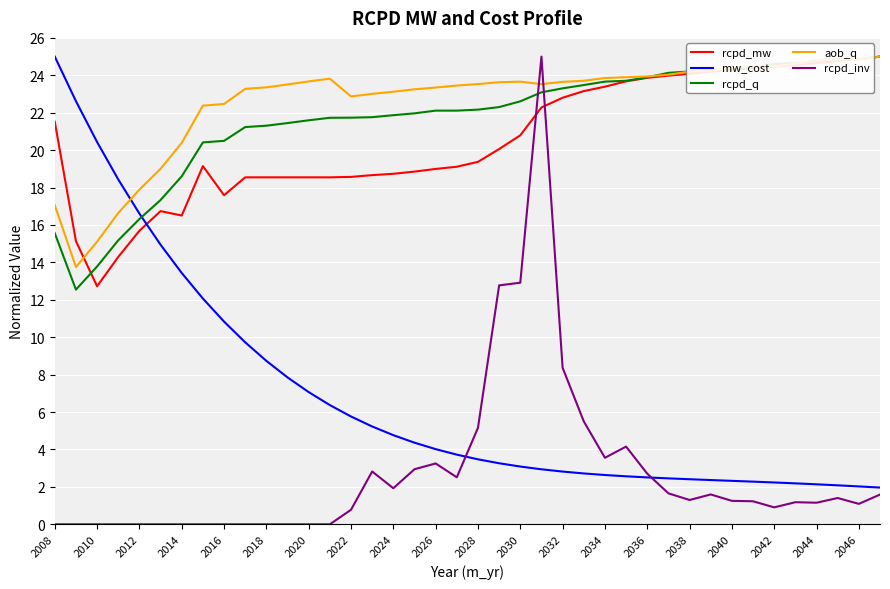

Which series has the largest total across all categories?

aob_q